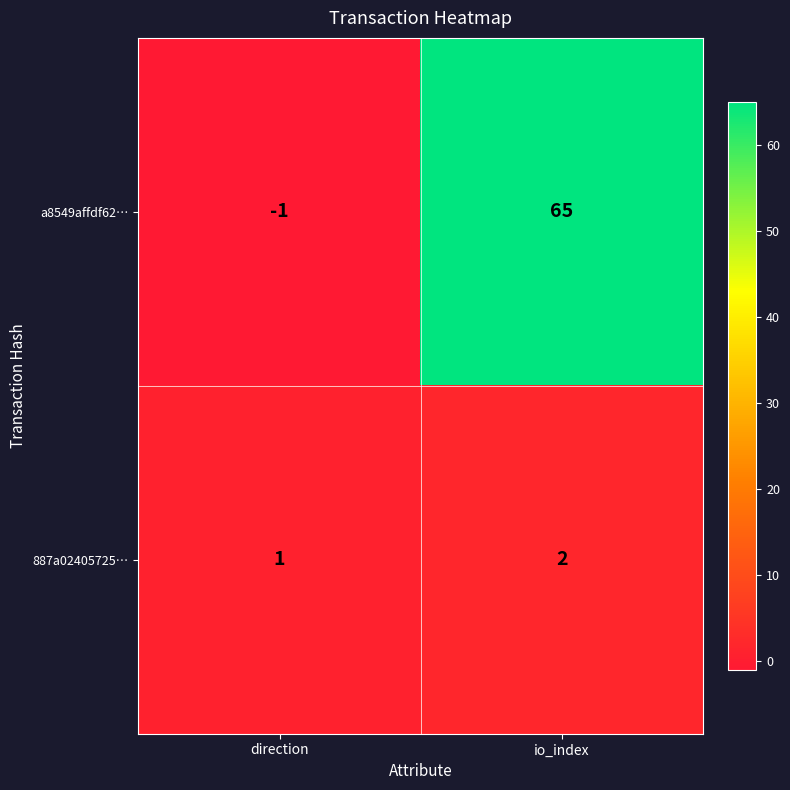

What is the total value across all series at io_index?

67